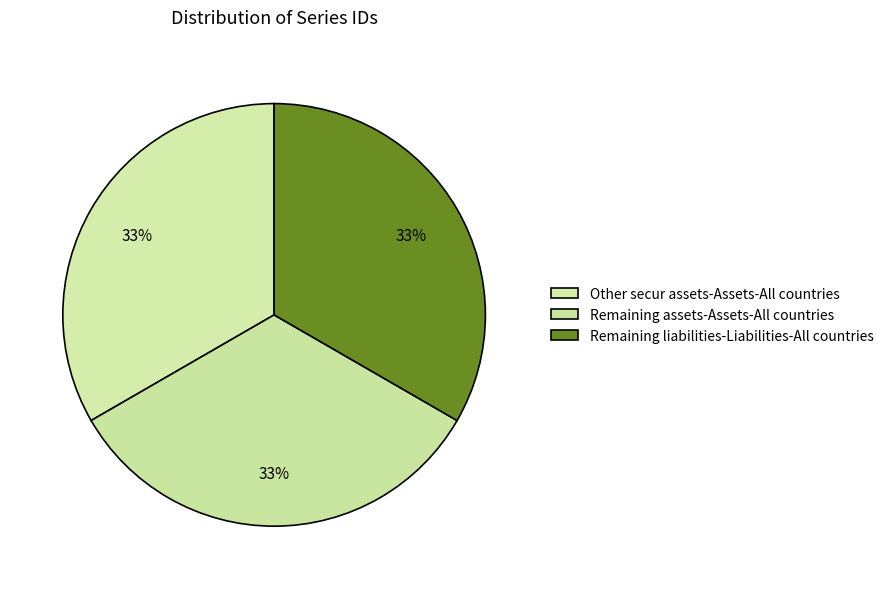

Count the number of slices in the pie.

3